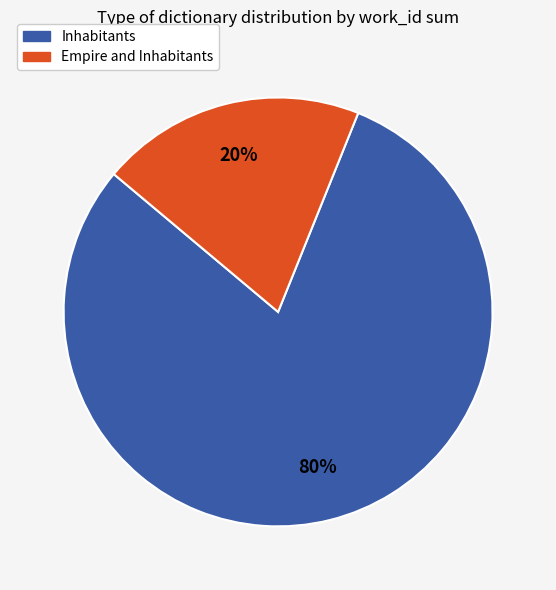

How many slices are in this pie chart?

2